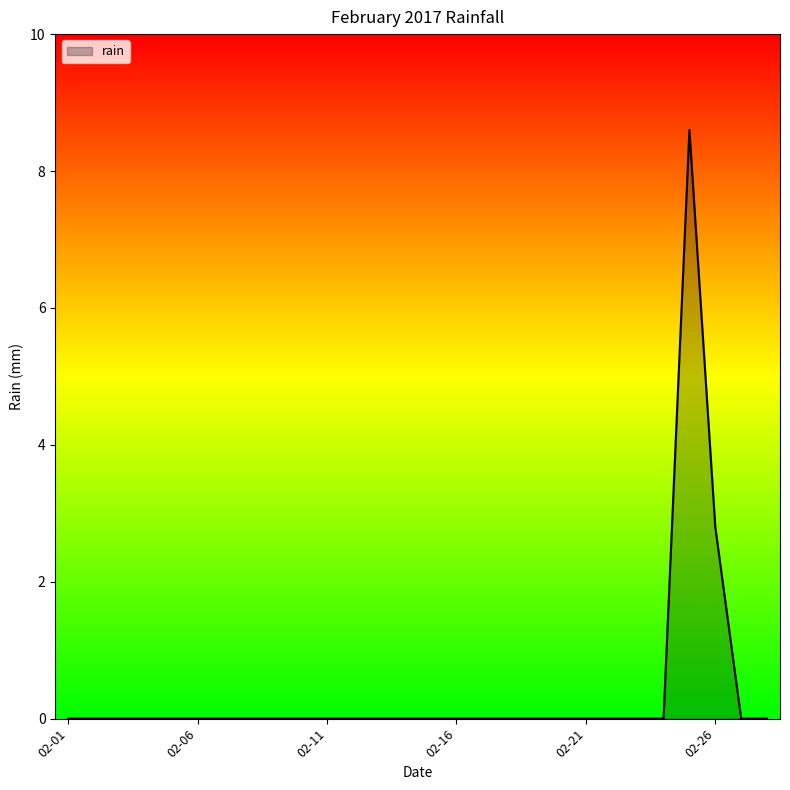

What is the difference between the maximum and minimum values?

8.6